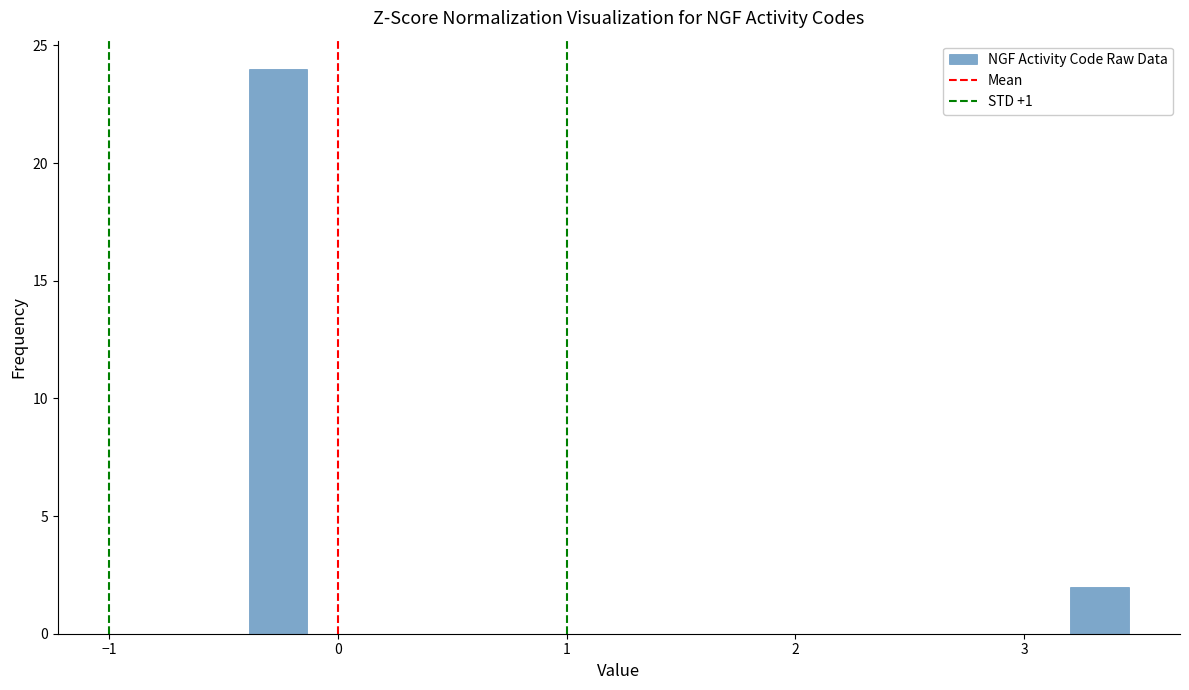

Around what value on the x-axis is the tallest bar? Give the approximate position of its centre, as read against the axis.

-0.3